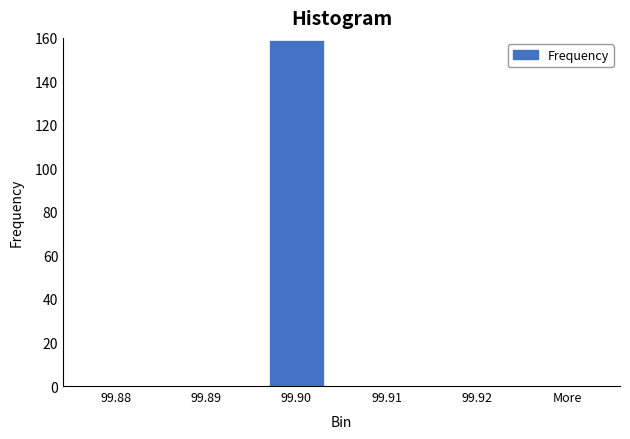

Reading left to right, extract all data points from this chart.

99.88=0	99.89=0	99.90=159	99.91=0	99.92=0	More=0